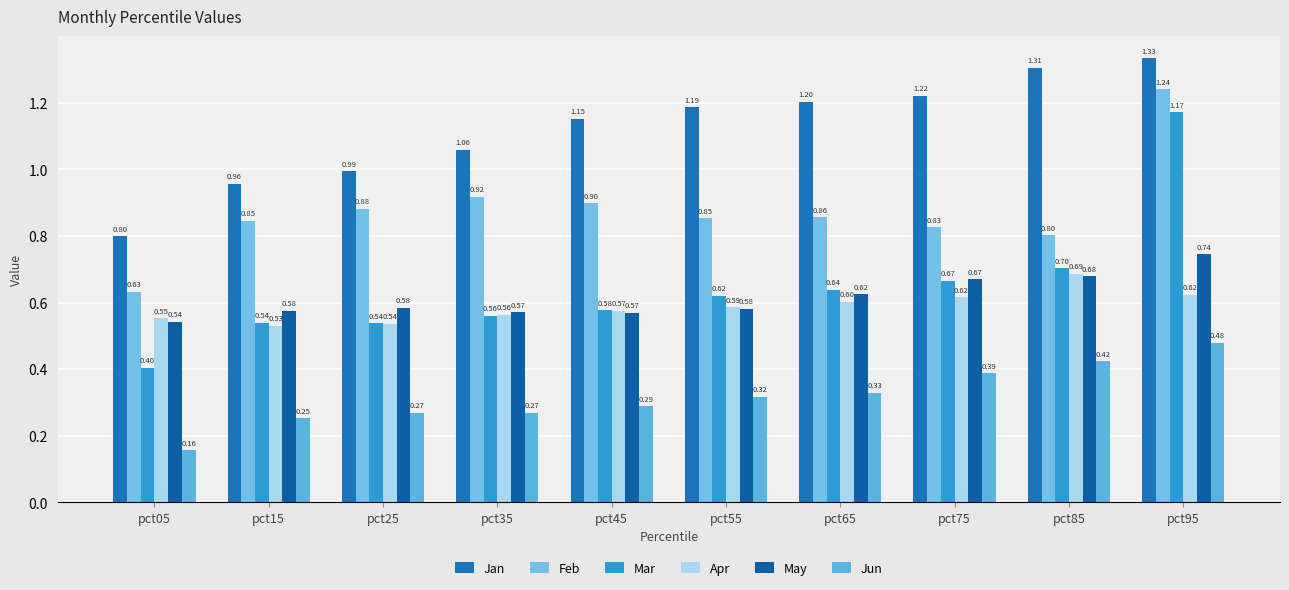

How many categories are shown in the chart?

10